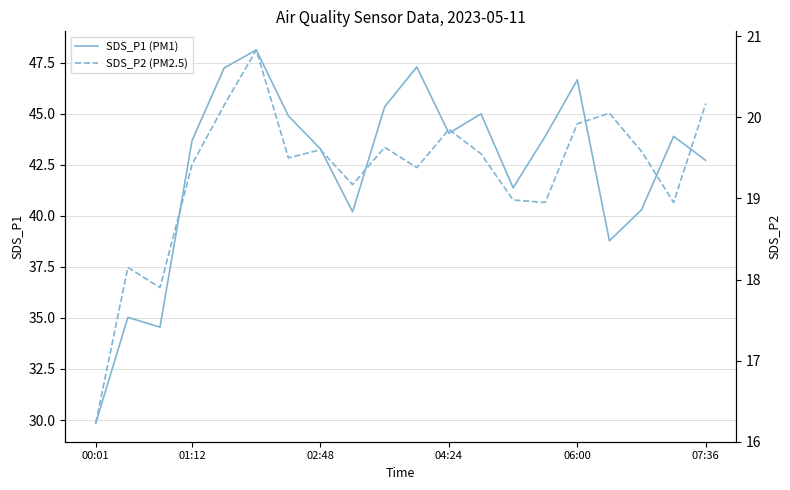

True or false: SDS_P1 (PM1) has a value of 12.1 at 00:01.

False